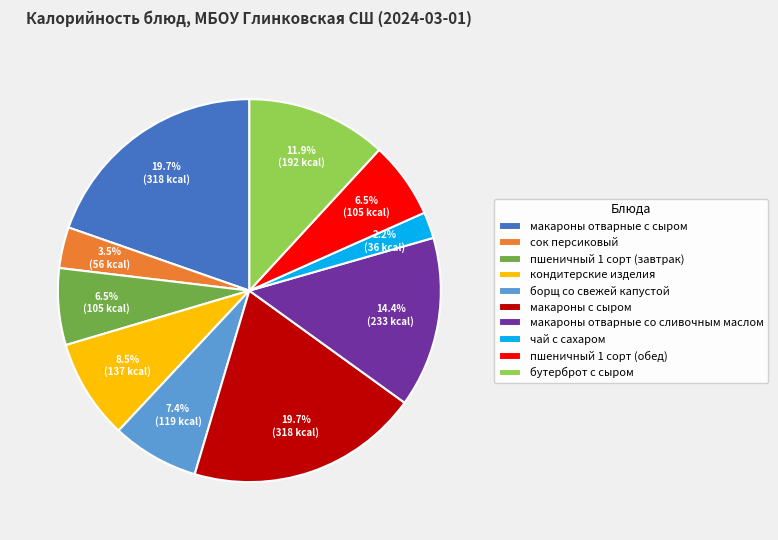

Approximately how many times larger is the value at бутерброт с сыром compared to пшеничный 1 сорт (завтрак)?

1.8